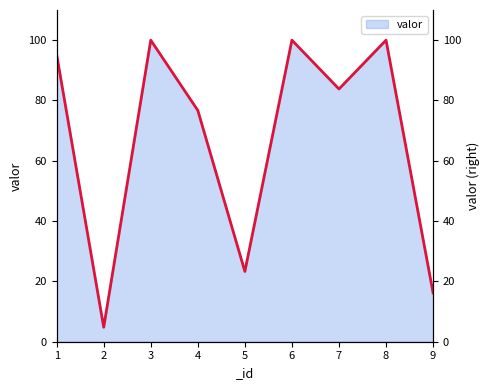

What is the difference between the values at 2 and 8?

95.2